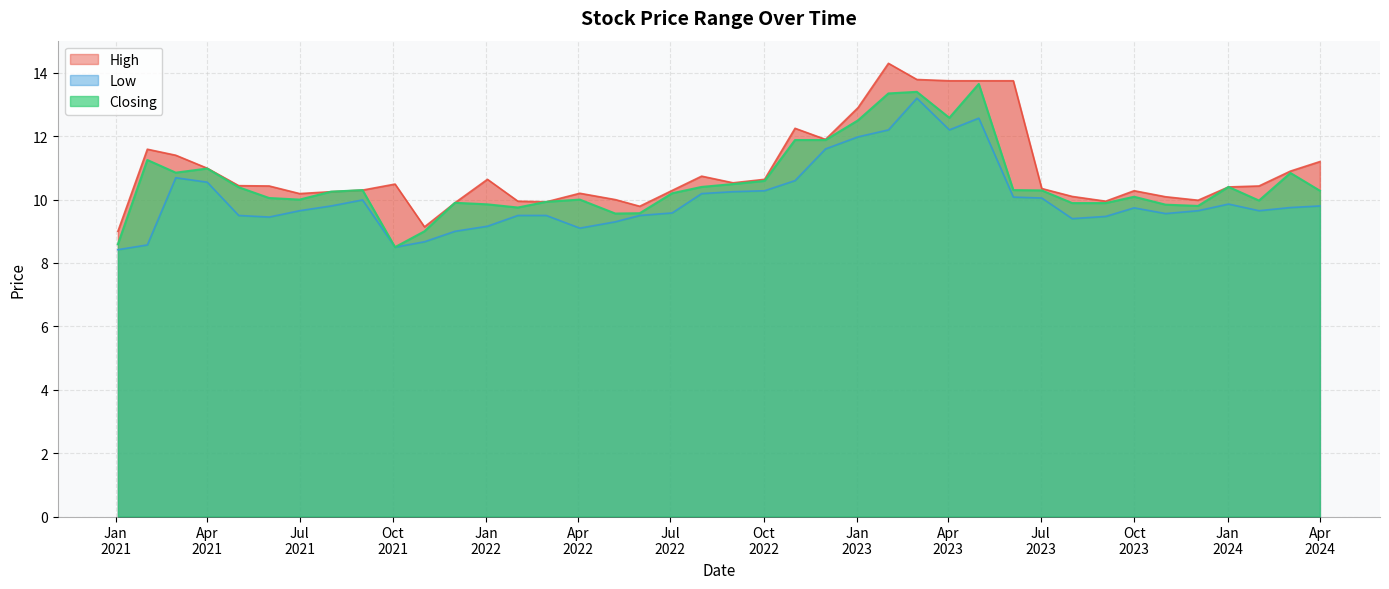

List the series in order of their peak value, lowest first.

Low, Closing, High